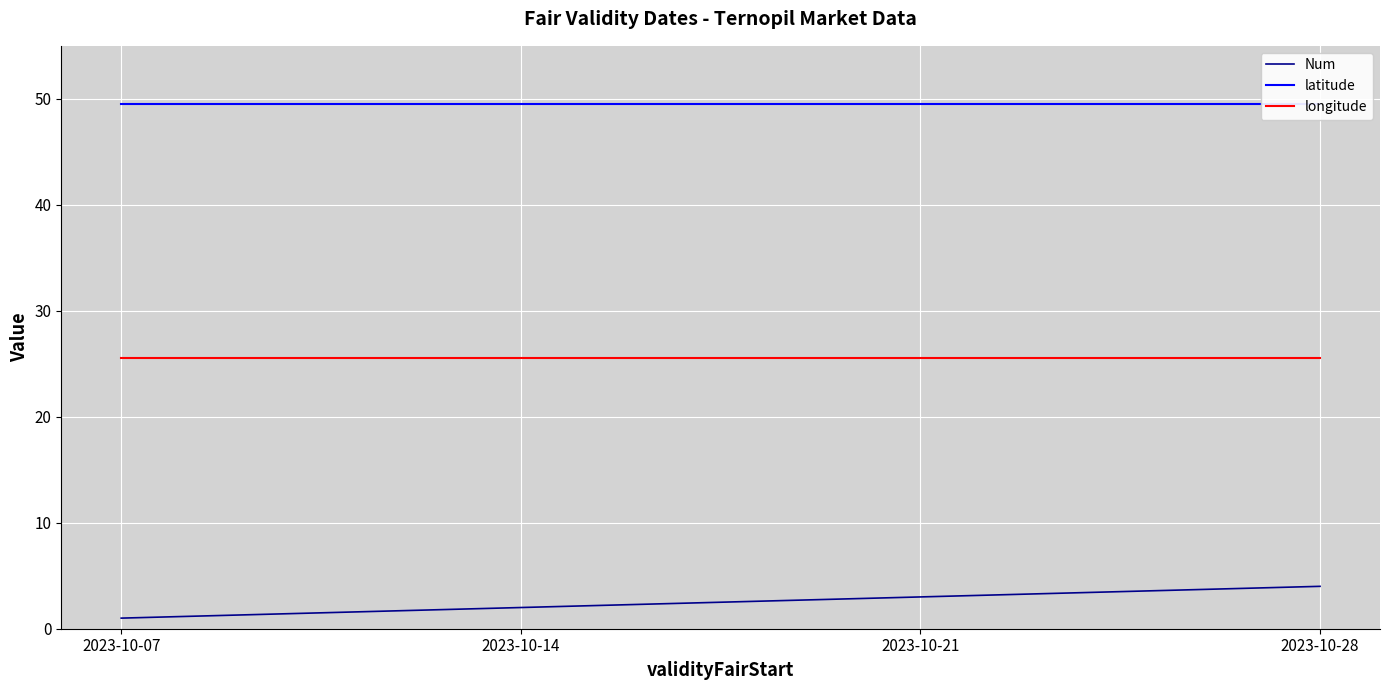

What is the average value of the Num series?

2.5